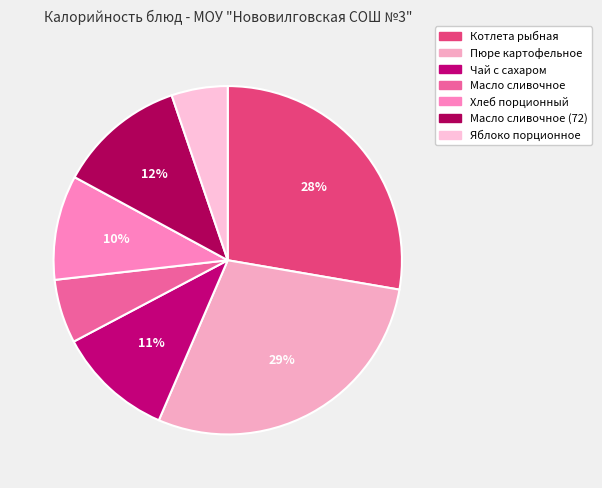

Count the number of slices in the pie.

7